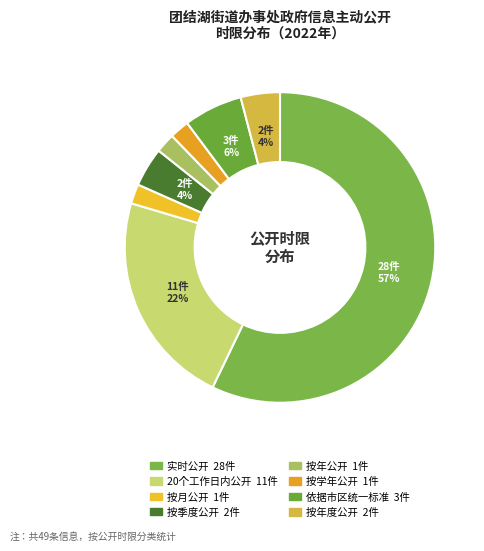

Is it true that 20个工作日内公开 is 22% of the pie?

True